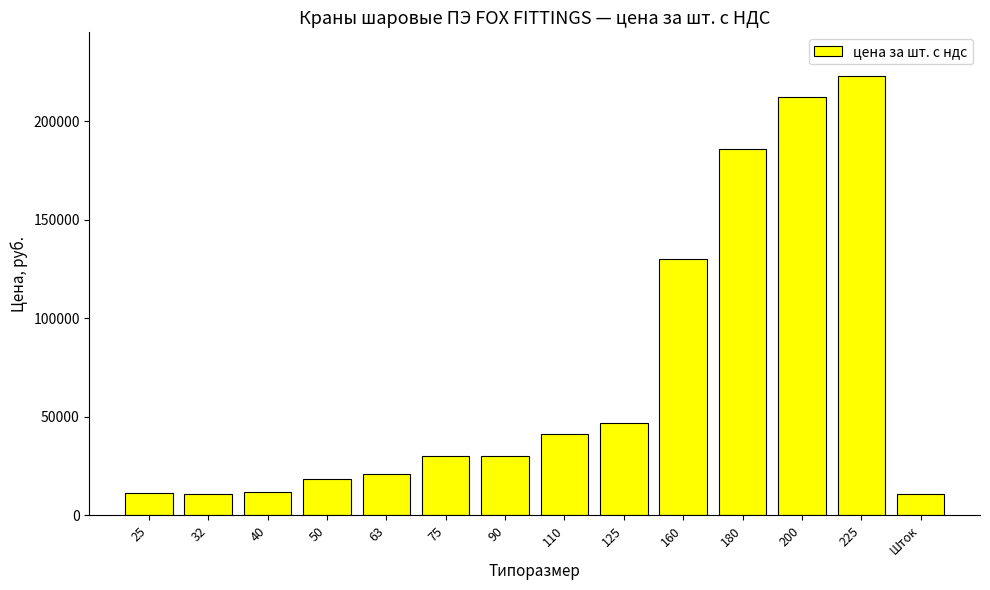

Is it true that the value at 40 is 11664.0?

True